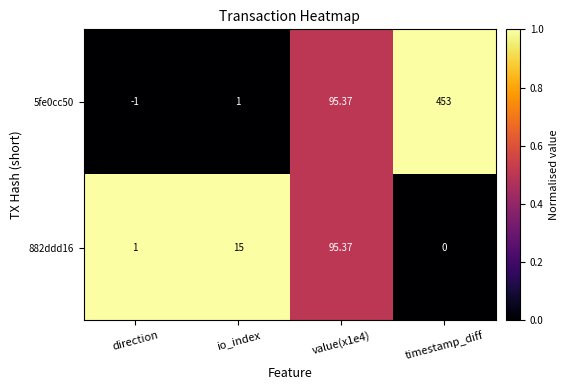

At how many categories does at least one series exceed 0?

4